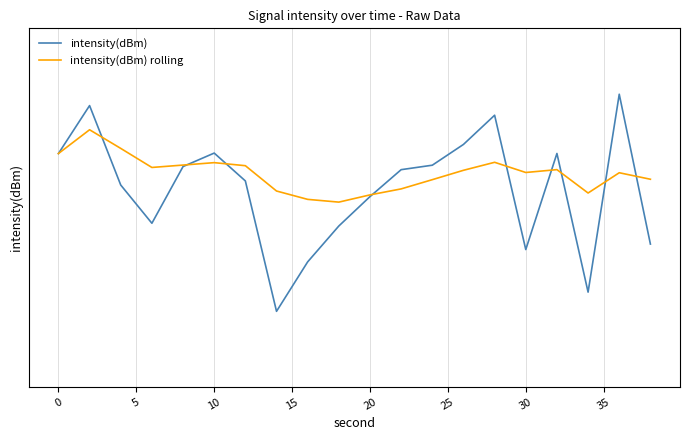

What is the difference between the maximum and minimum values in the intensity(dBm) rolling series?

5.9